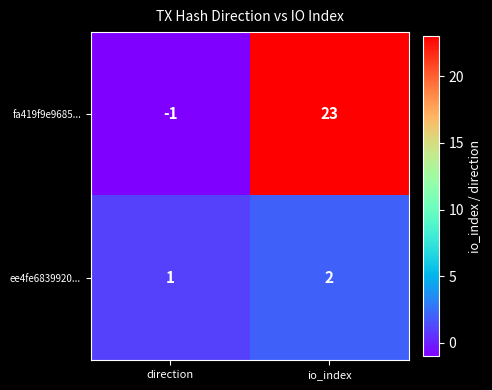

At direction, list the series in order from smallest to largest.

fa419f9e9685..., ee4fe6839920...